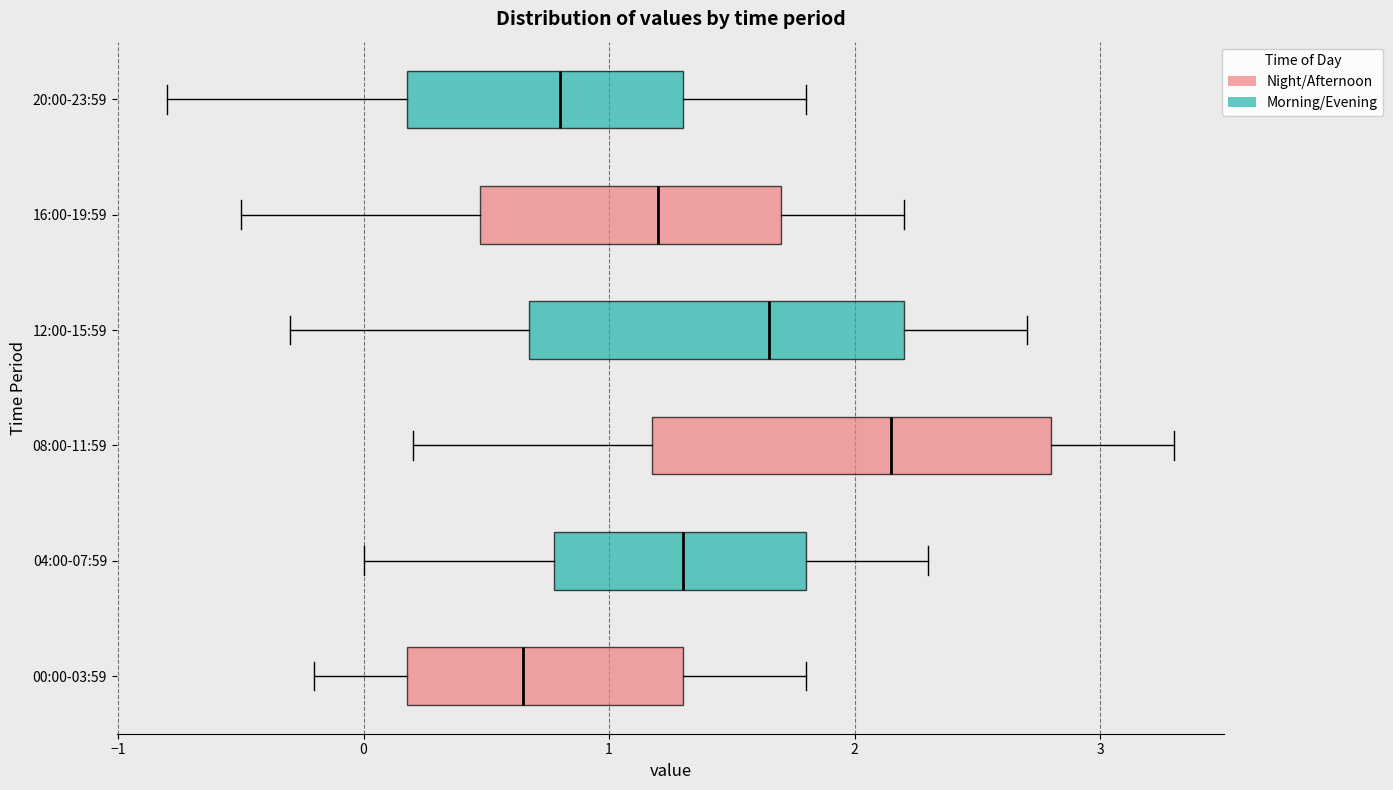

Reading bottom to top, transcribe this box plot: for each box, give where its median line is, the range the box spans, and where its two whiskers end, as read against the x-axis. The values are not printed on the chart, so give them approximately, as read against the axis.

00:00-03:59: median 0.7, box 0.2 to 1.3, whiskers -0.2 to 1.8
04:00-07:59: median 1.3, box 0.8 to 1.8, whiskers 0.0 to 2.3
08:00-11:59: median 2.2, box 1.2 to 2.8, whiskers 0.2 to 3.3
12:00-15:59: median 1.7, box 0.7 to 2.2, whiskers -0.3 to 2.7
16:00-19:59: median 1.2, box 0.5 to 1.7, whiskers -0.5 to 2.2
20:00-23:59: median 0.8, box 0.2 to 1.3, whiskers -0.8 to 1.8